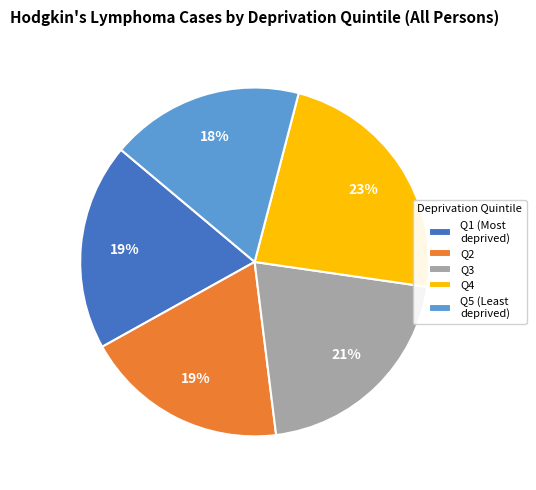

Which category has the biggest portion of the pie?

Q4